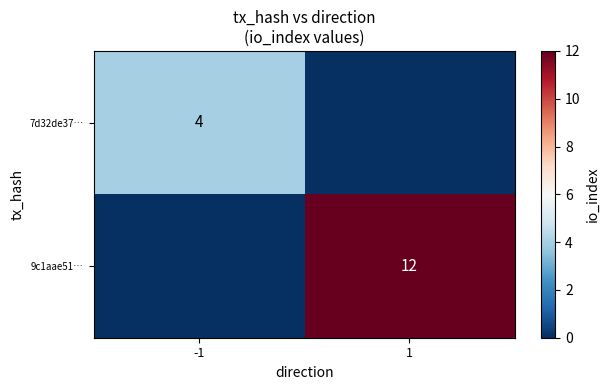

Is the value of 7d32de37… at -1 greater than the value of 9c1aae51… at 1?

No